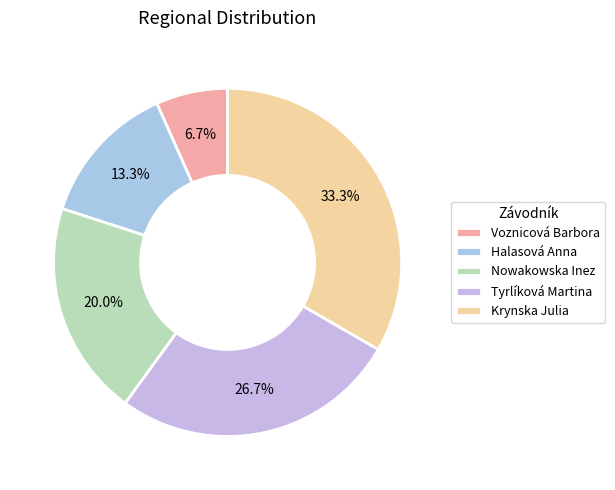

Does Nowakowska Inez represent more than half of the total?

No